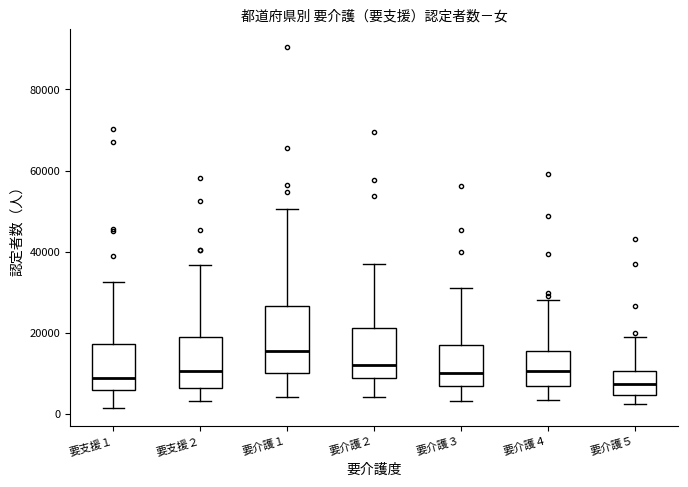

Which box is the tallest, from its lower edge to its upper edge?

要介護１